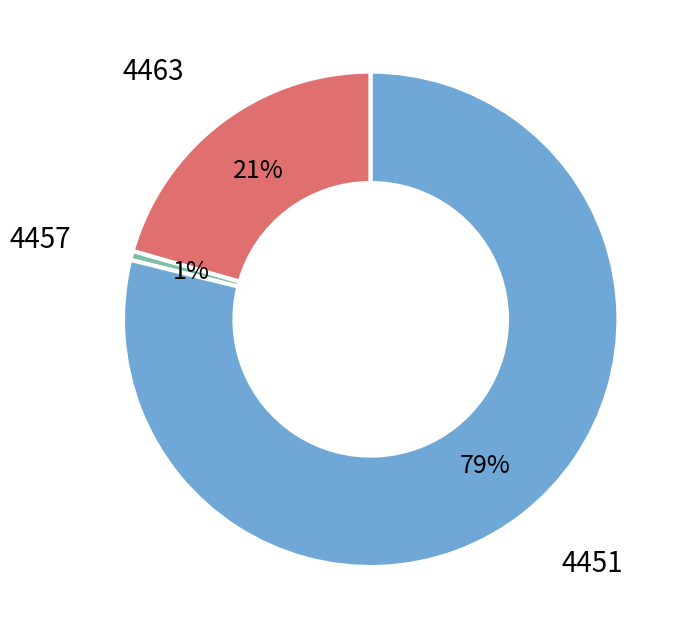

Is there a majority slice in this chart?

Yes